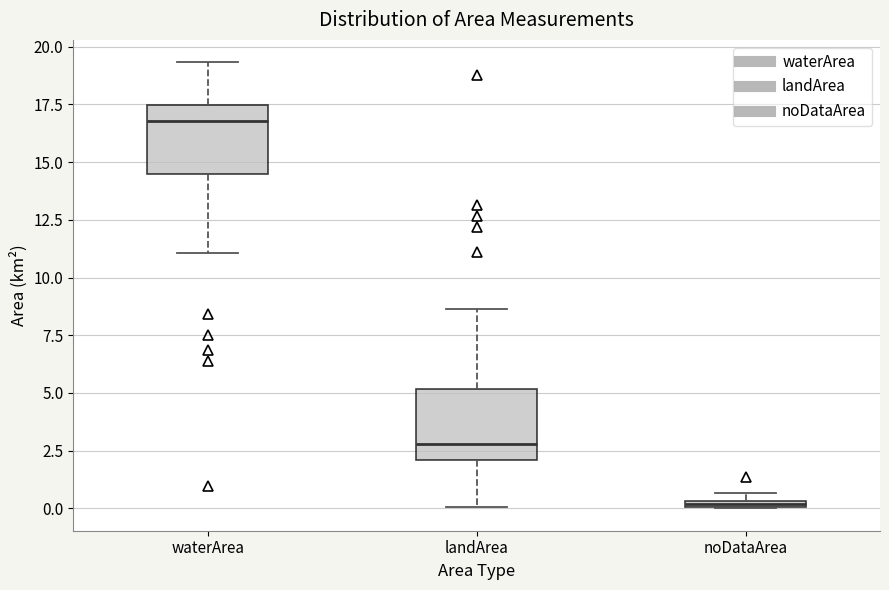

Where does the lower whisker of the box for waterArea end on the y-axis? The values are not printed on the chart, so give them approximately, as read against the axis.

11.0